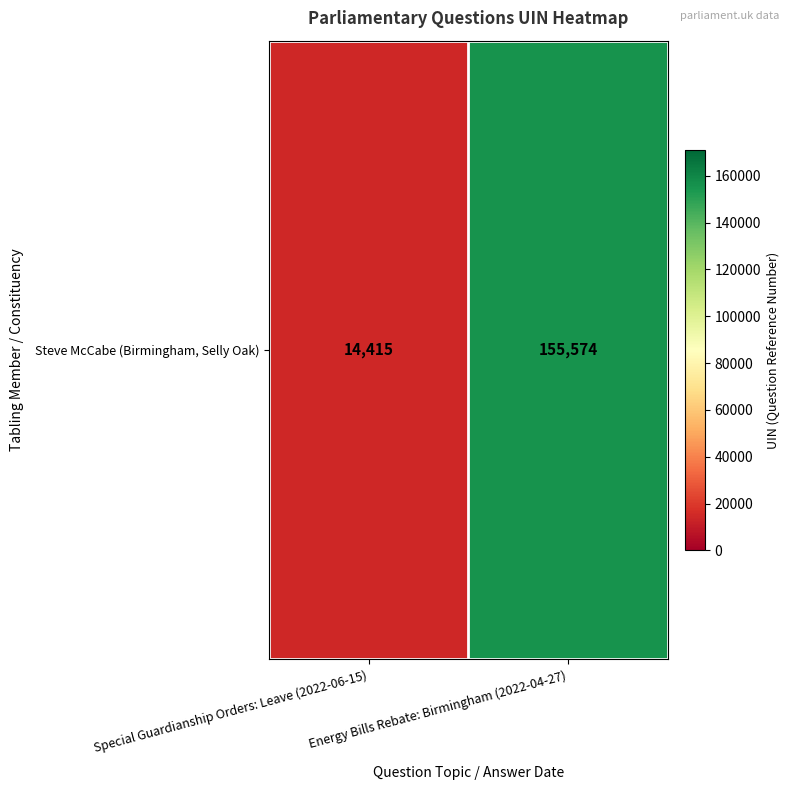

Count the values in the range 14415 to 155574.

2